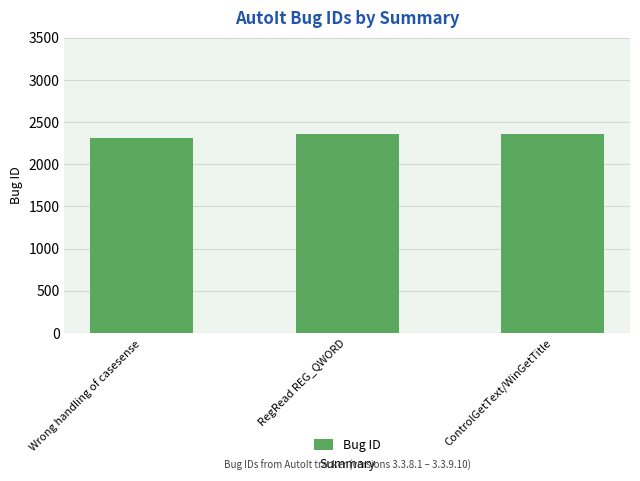

What is the maximum value shown in the chart?

2362